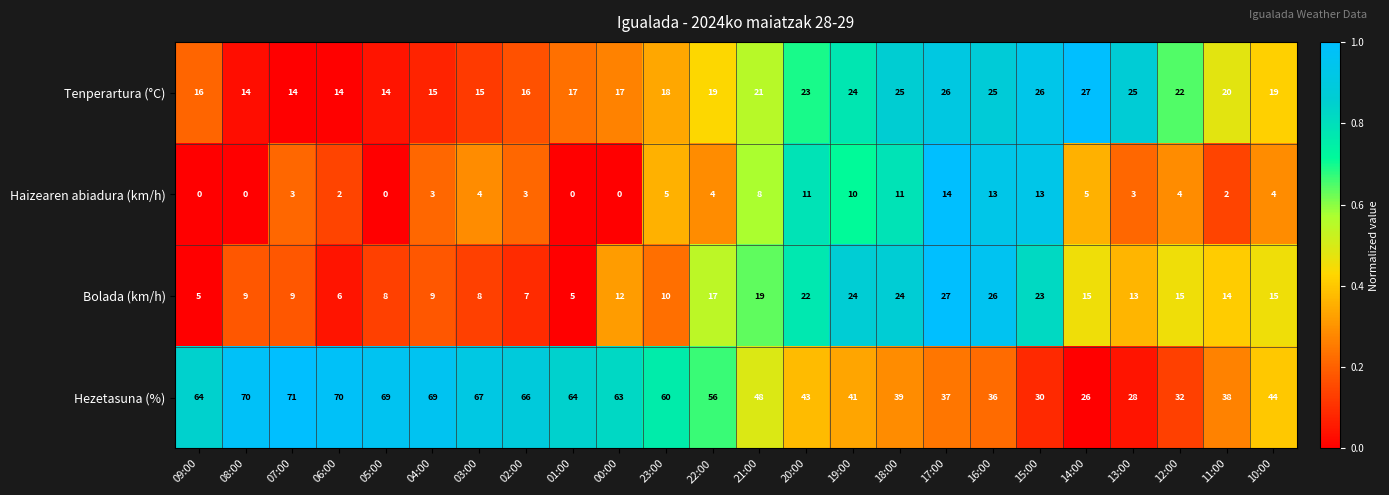

What is the maximum value shown in the chart?

71